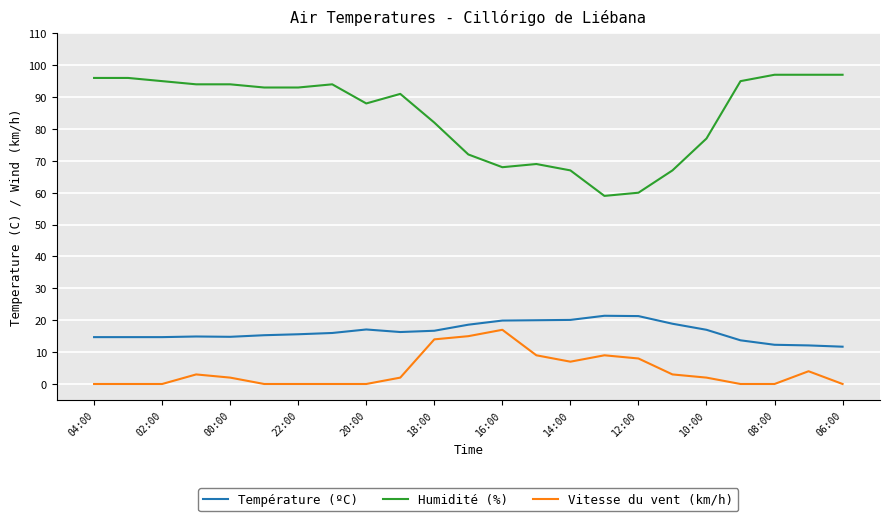

True or false: Humidité (%) and Vitesse du vent (km/h) intersect in this chart.

False